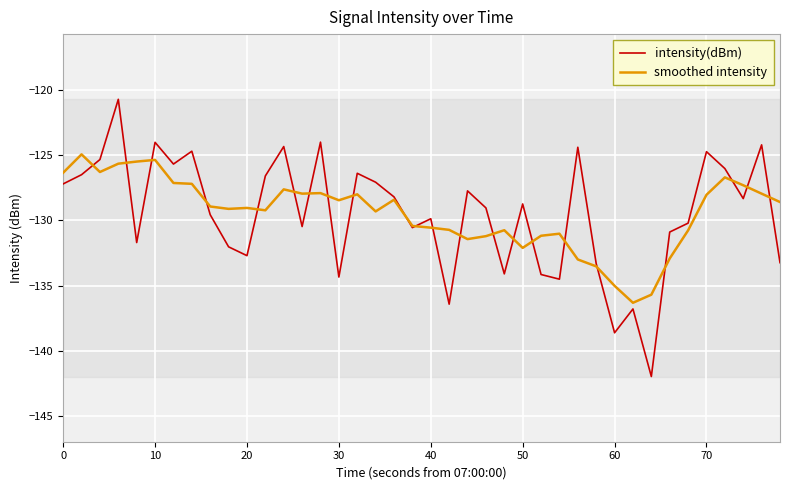

Which series has the widest spread of values?

intensity(dBm)